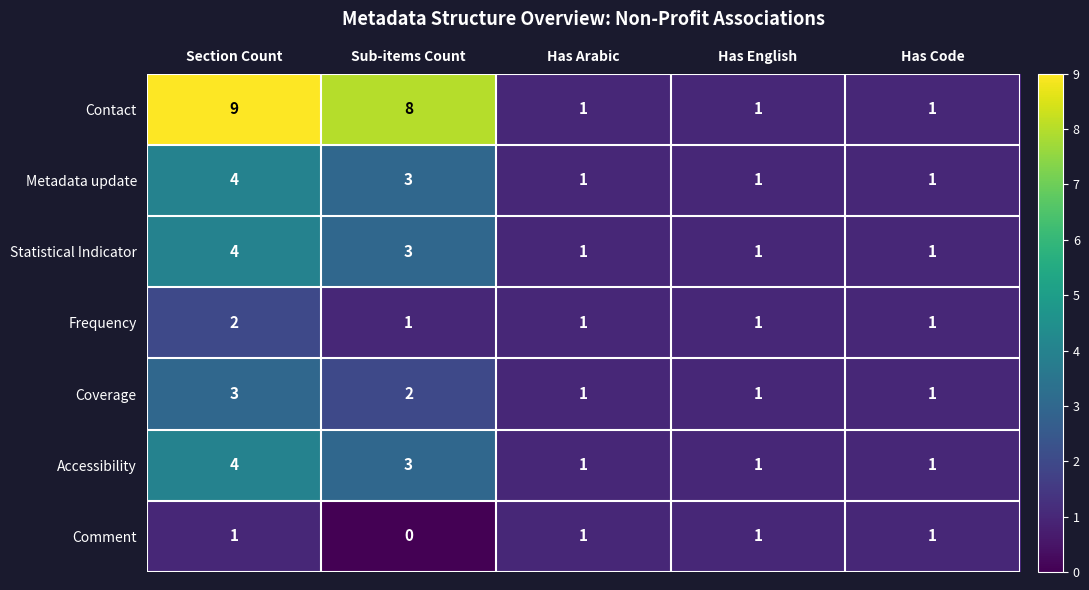

The Comment series shows 1 at Has Arabic. True or false?

True